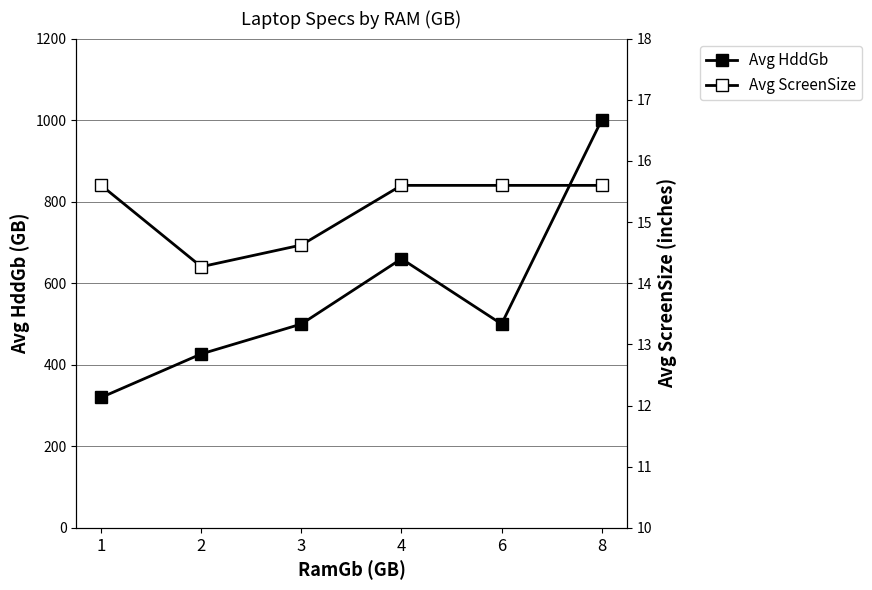

Reading right to left, transcribe all the data shown in this chart.

Avg HddGb: 8=1000.0	6=500.0	4=660.0	3=500.0	2=426.7	1=320.0
Avg ScreenSize: 8=15.6	6=15.6	4=15.6	3=14.6	2=14.3	1=15.6